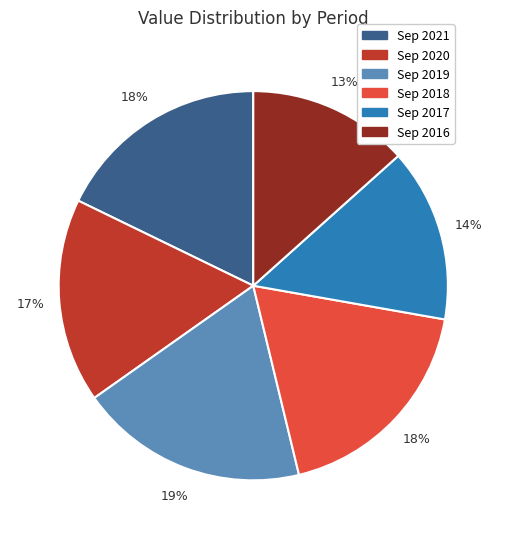

Count the number of slices in the pie.

6